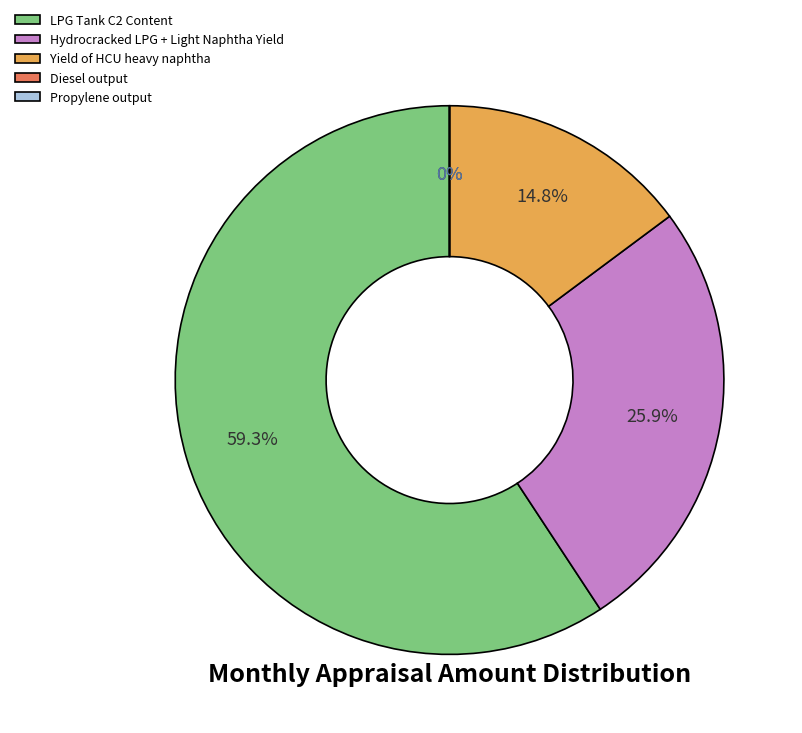

Rank the categories by value from lowest to highest.

Diesel output, Propylene output, Yield of HCU heavy naphtha, Hydrocracked LPG + Light Naphtha Yield, LPG Tank C2 Content